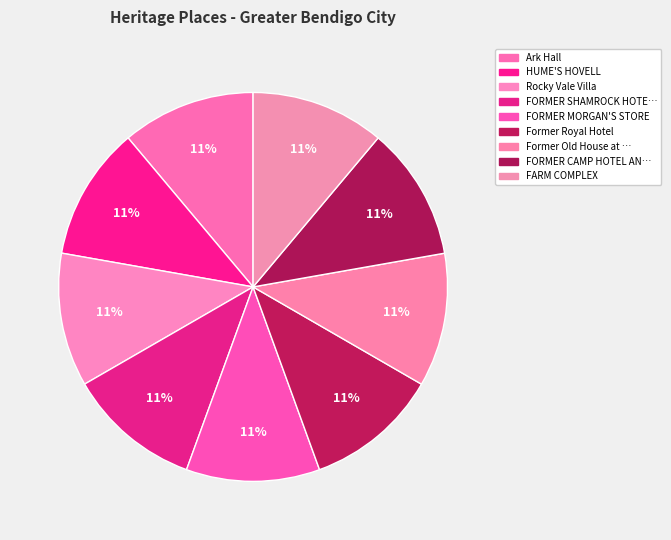

Count the number of slices in the pie.

9